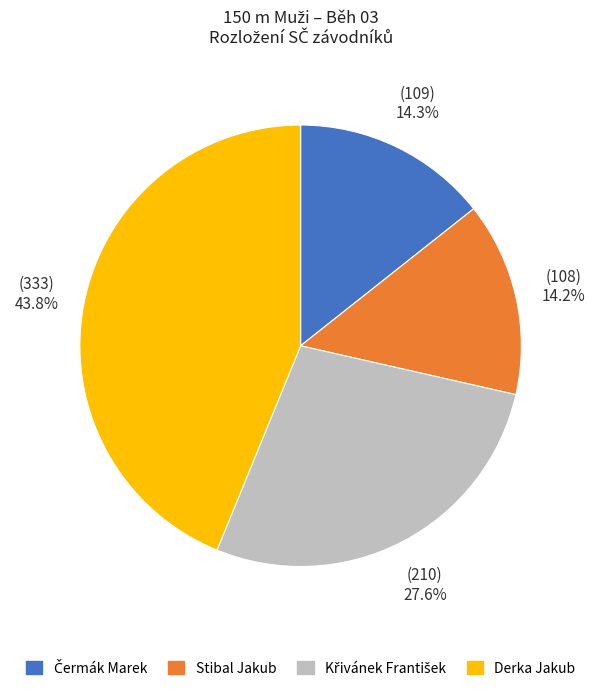

To the nearest percent, what portion does Derka Jakub represent?

44%